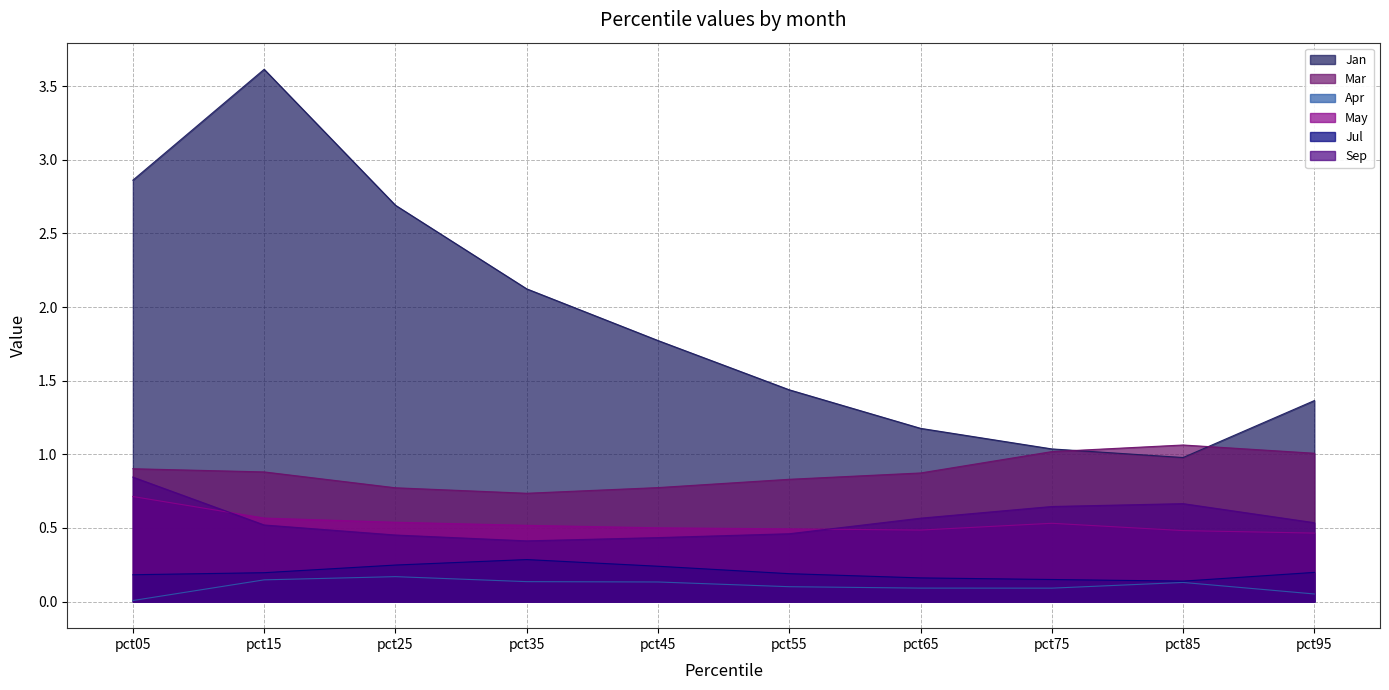

What is the difference between the maximum and minimum values in the Mar series?

0.3